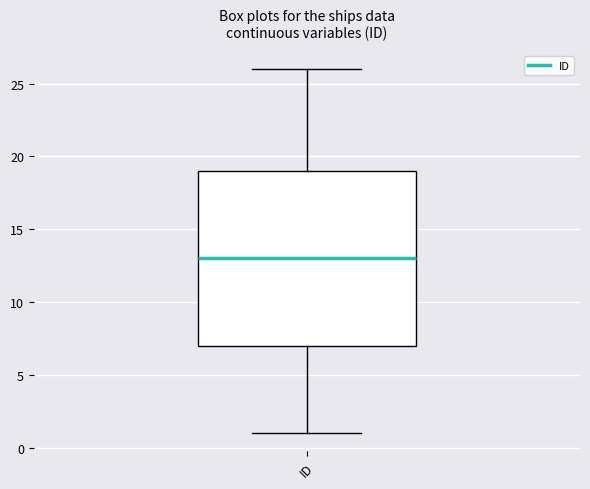

Where is the upper edge of the box for ID on the y-axis? The values are not printed on the chart, so give them approximately, as read against the axis.

19